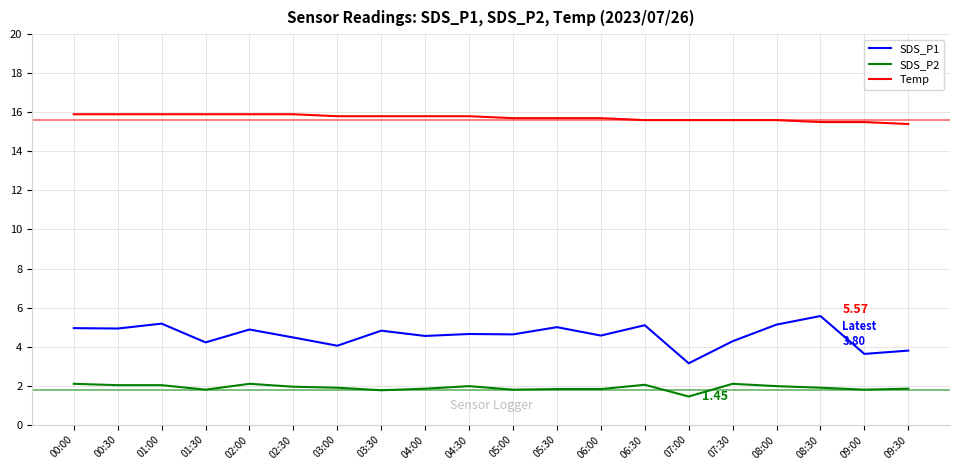

Where does the SDS_P1 series first go above 4?

00:00